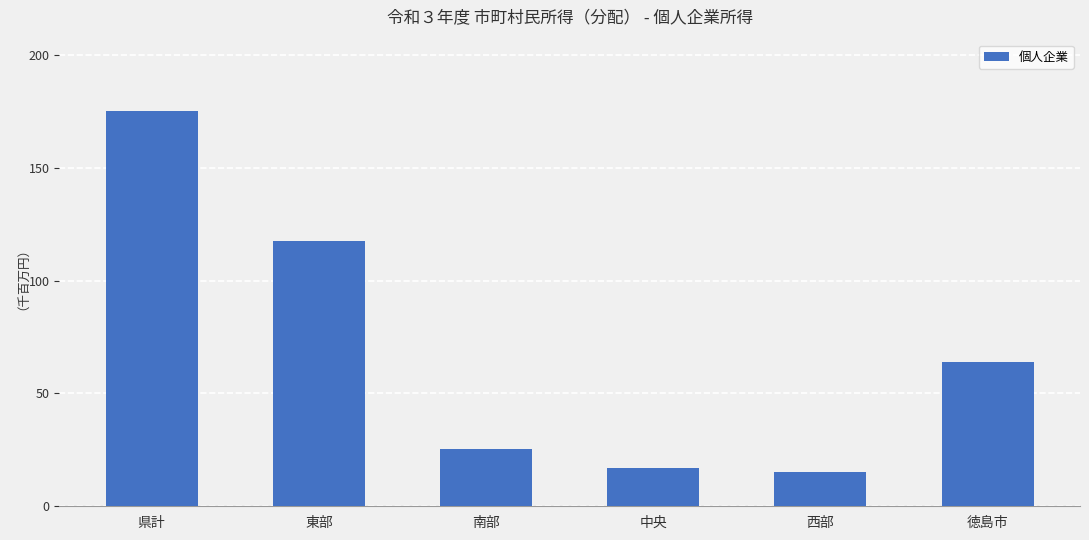

At which label does the data first exceed 63935?

県計